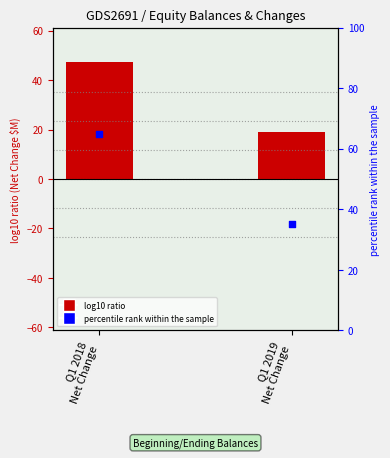

At how many categories does at least one series exceed 59?

1